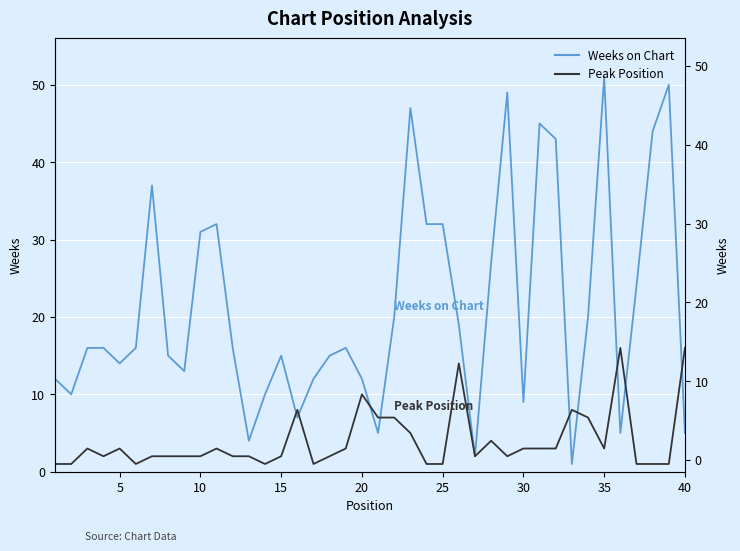

What is the maximum value shown in the chart?

51